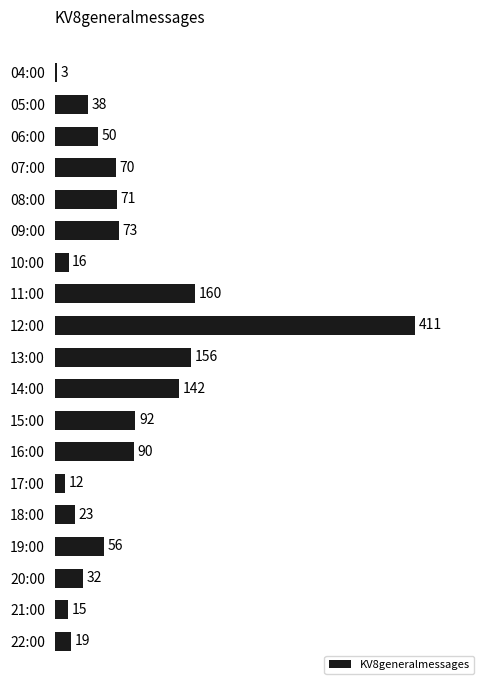

True or false: the data shows 16 at 10:00.

True